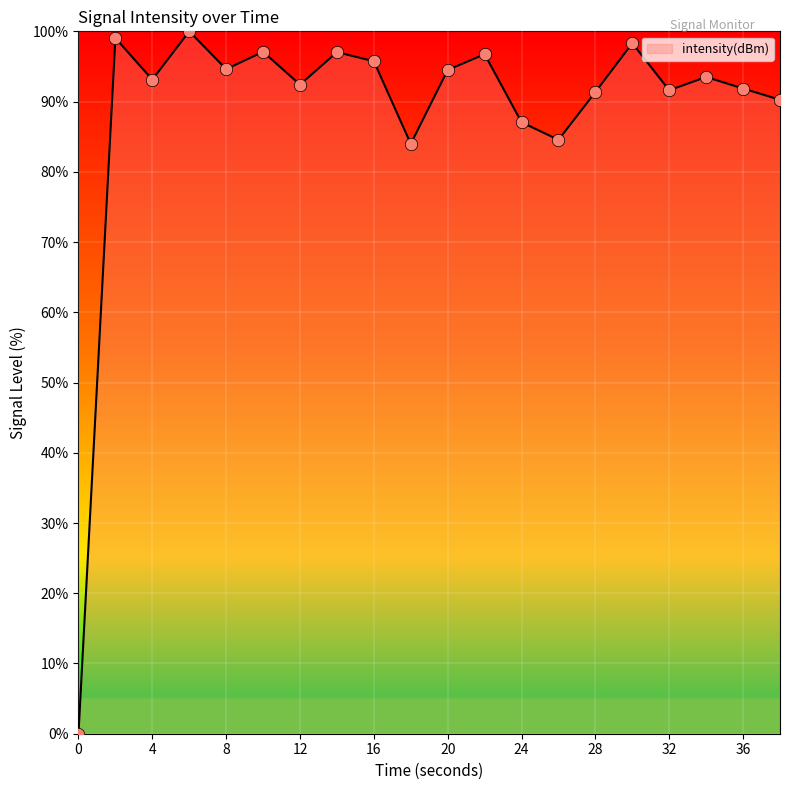

What is the difference between the maximum and minimum values?

100.0